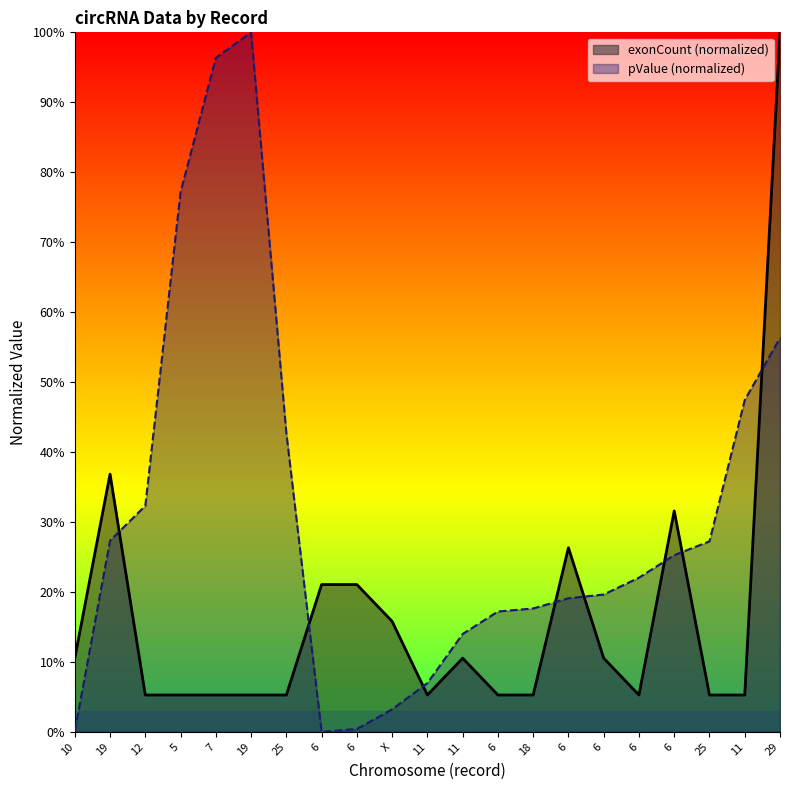

Which series ends up on top after the final intersection of pValue and exonCount?

exonCount